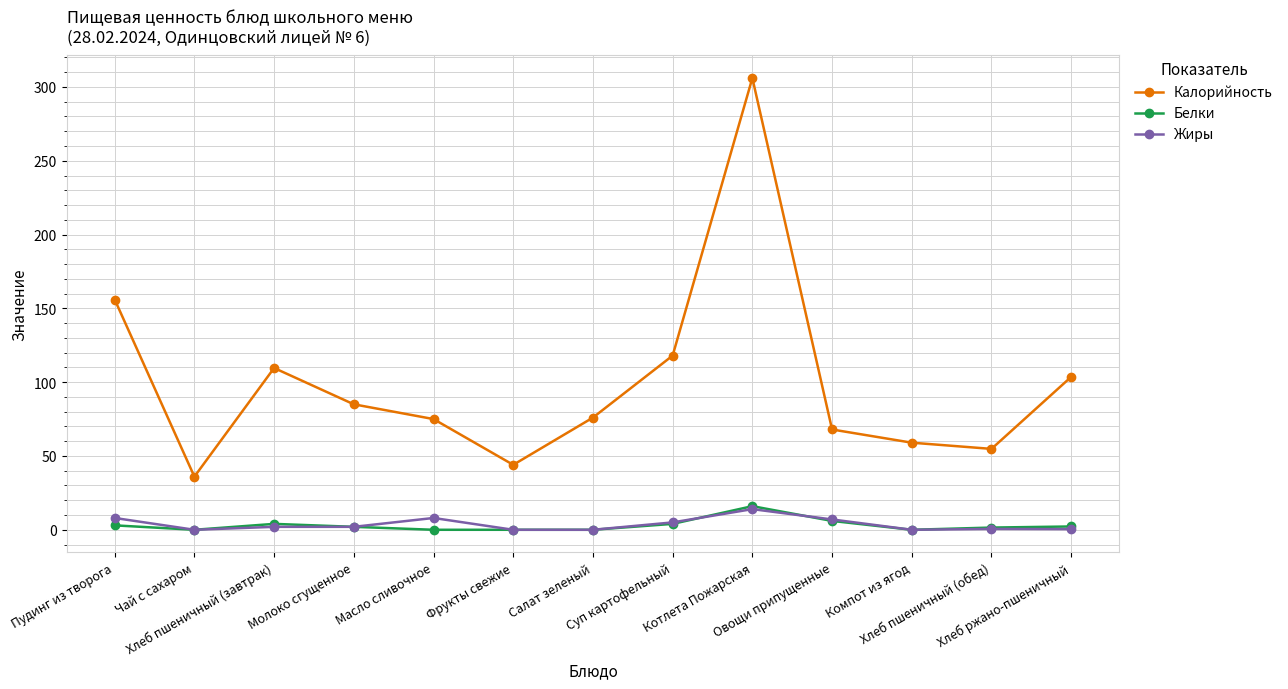

What is the maximum value shown in the chart?

306.0